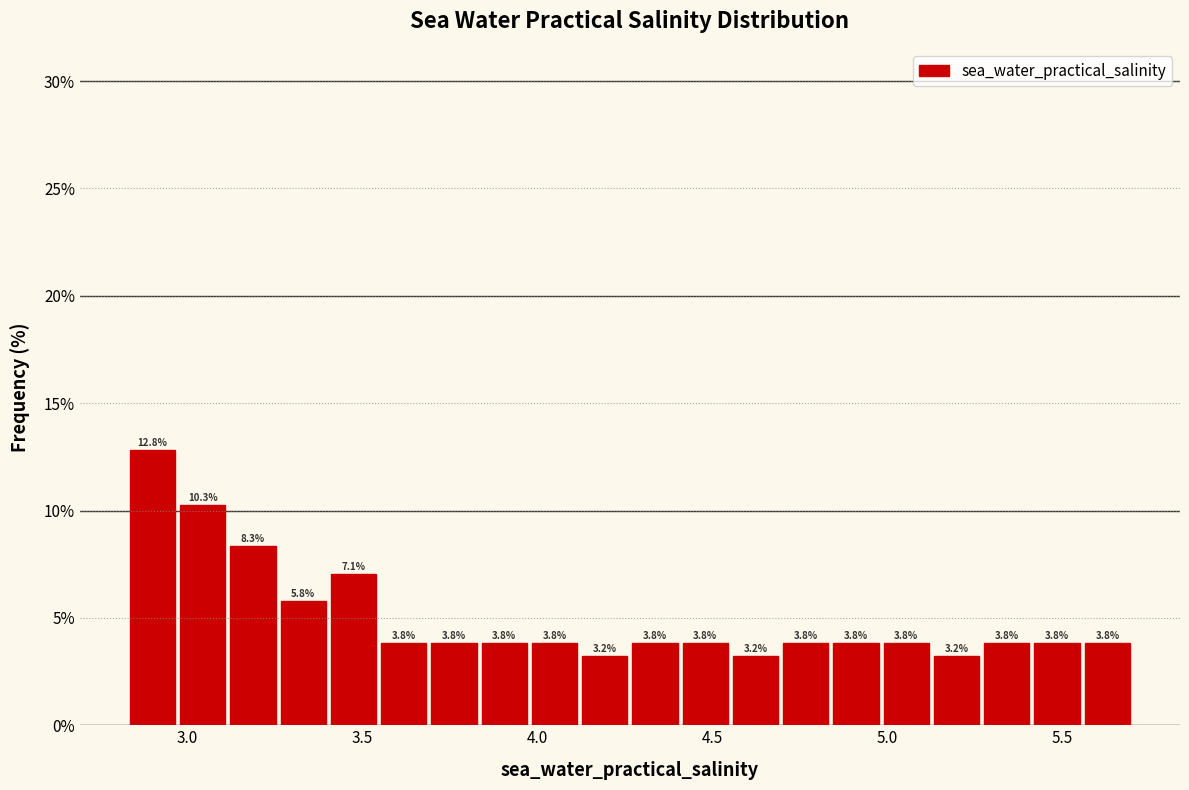

Read against the x-axis, roughly where is the centre of the tallest bar?

2.90